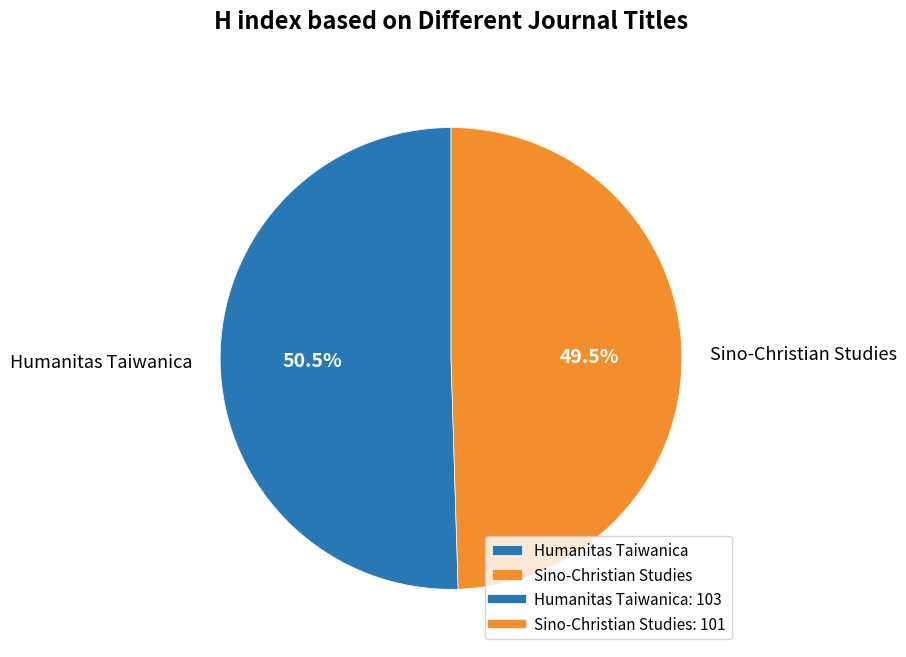

To the nearest percent, what is the difference between the Sino-Christian Studies and Humanitas Taiwanica slice percentages?

1%